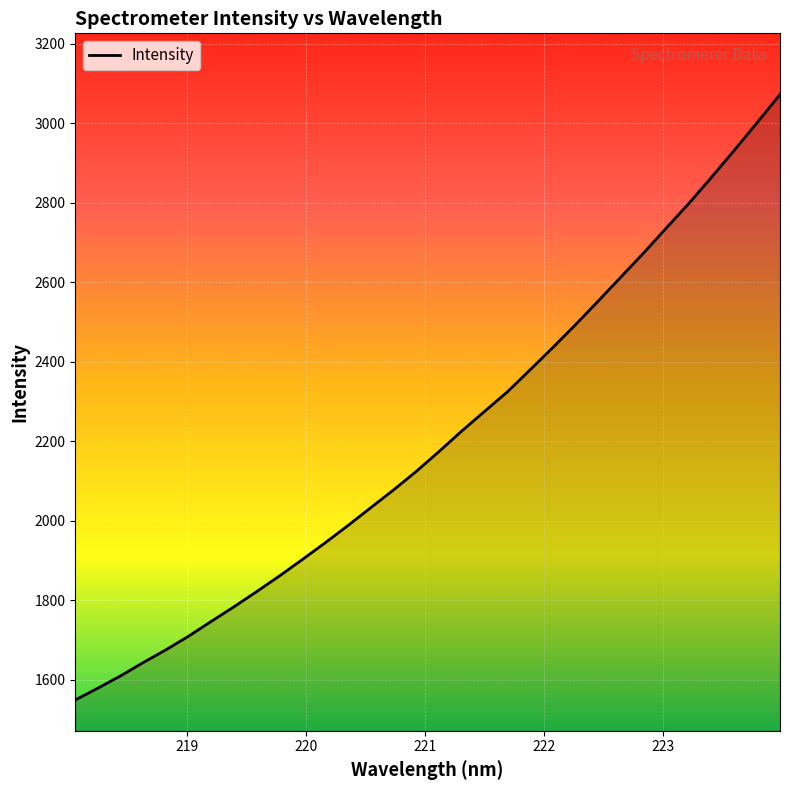

What is the maximum value shown in the chart?

3072.5